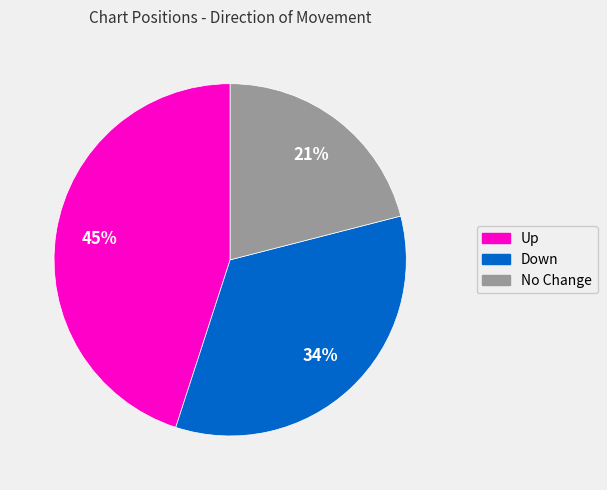

To the nearest percent, what is the difference between the largest and smallest slice percentages?

24%